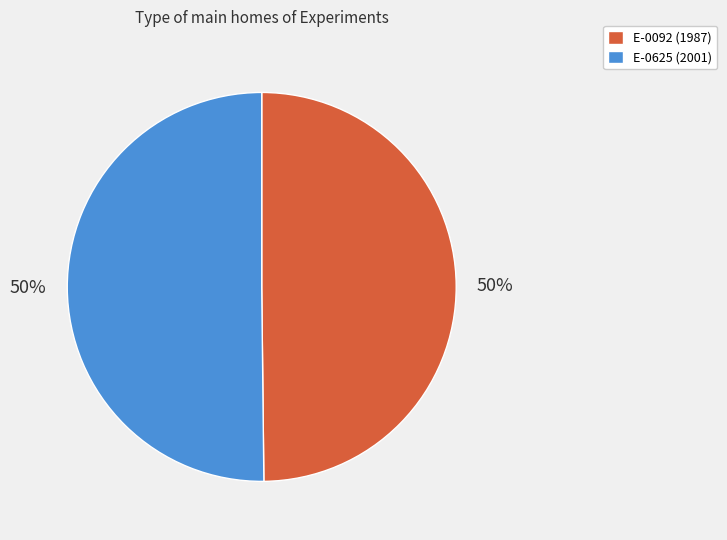

To the nearest percent, what is the average slice percentage?

50%